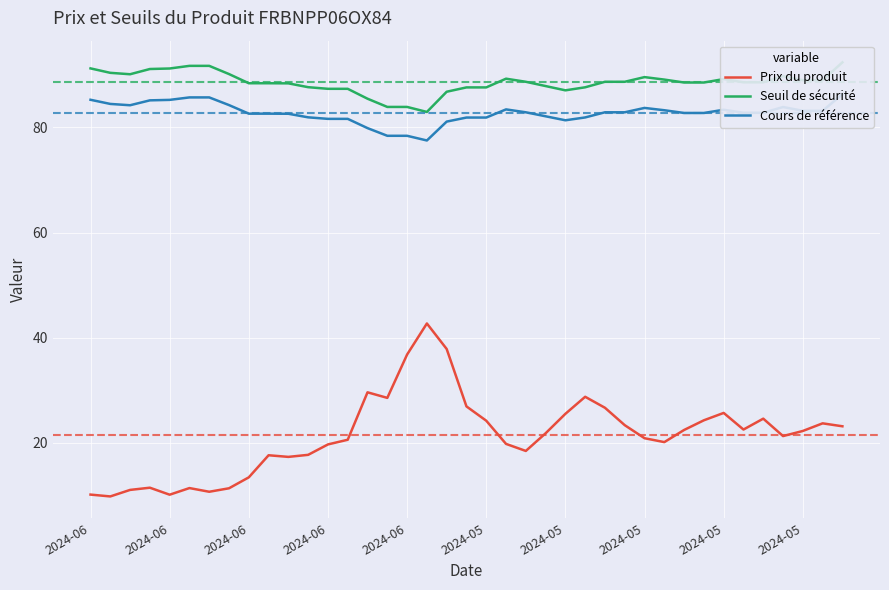

Is it true that Seuil de sécurité equals 88.5 at 31?

True